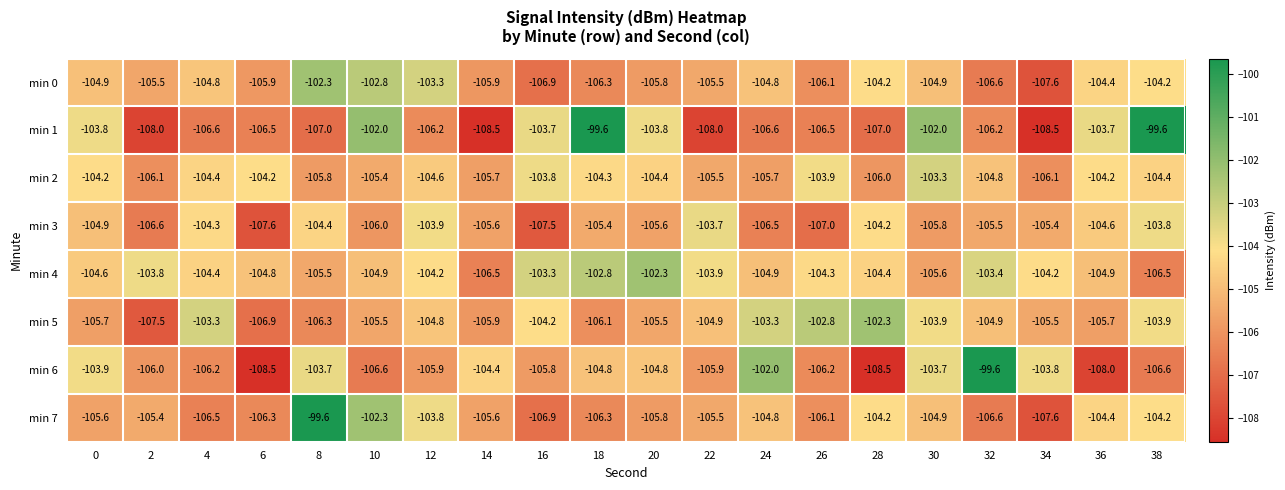

Is the value of min 6 at 10 greater than the value of min 4 at 26?

No